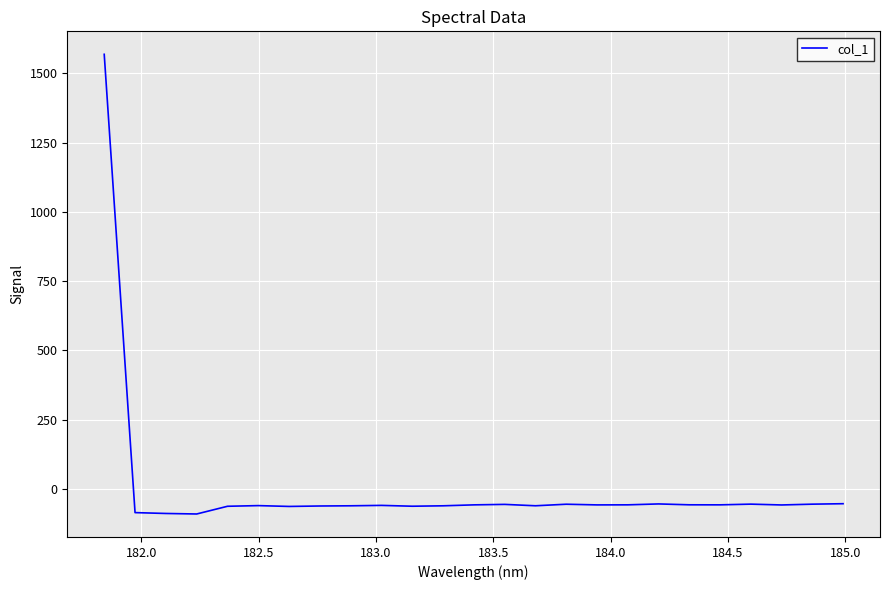

What is the minimum value shown in the chart?

-90.1